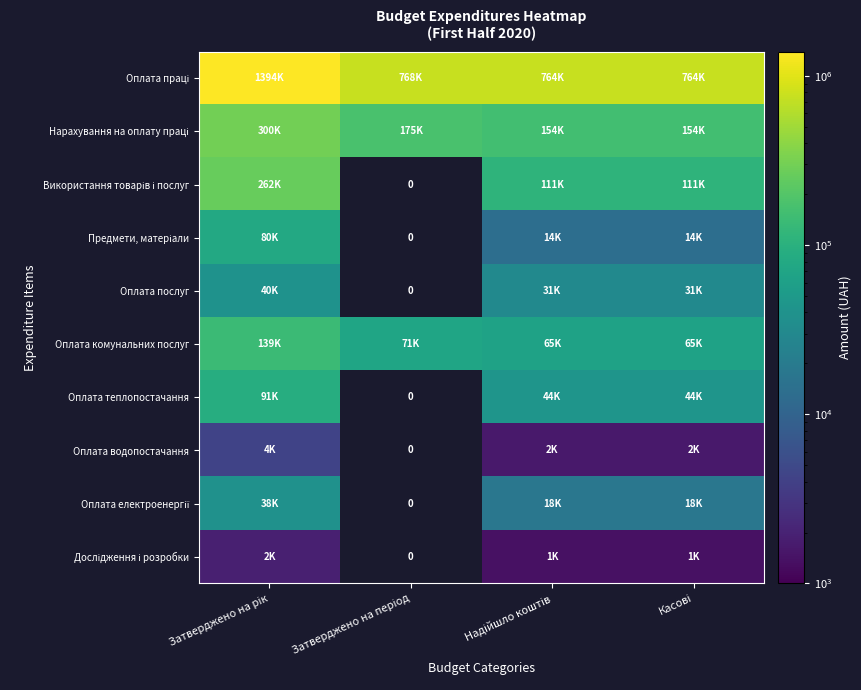

Count the number of data series in this chart.

10